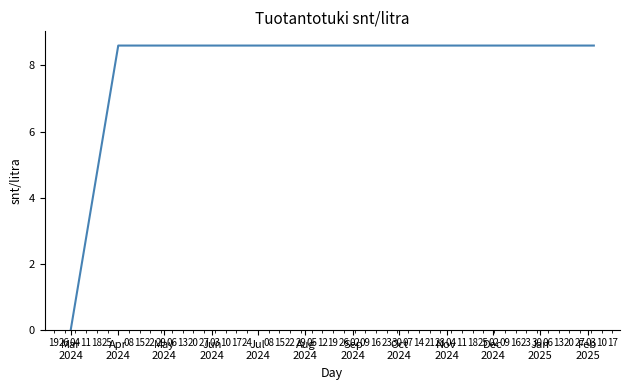

What is the difference between the maximum and minimum values?

8.6